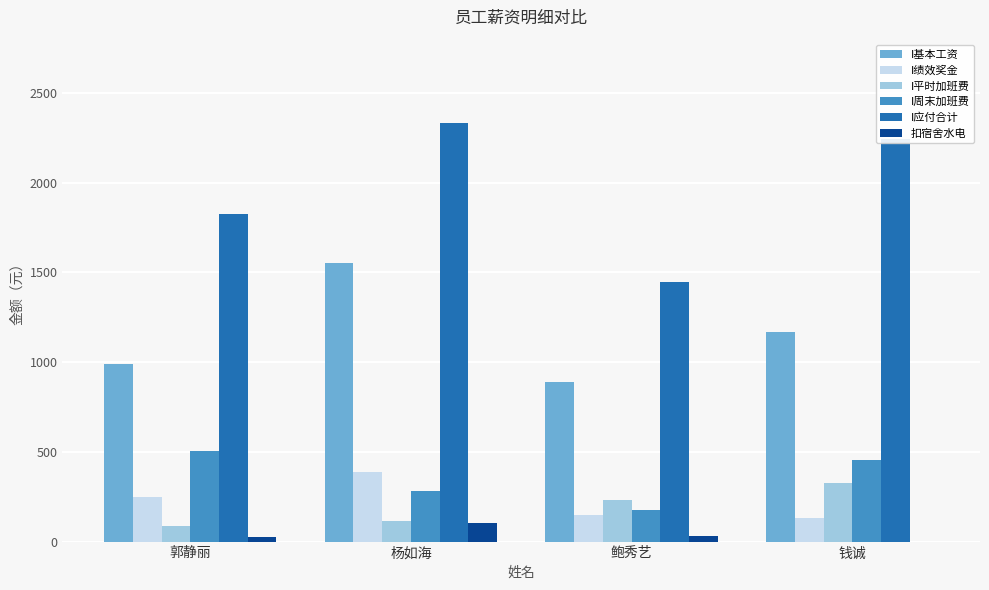

Which category has the highest value in the 扣宿舍水电 series?

杨如海